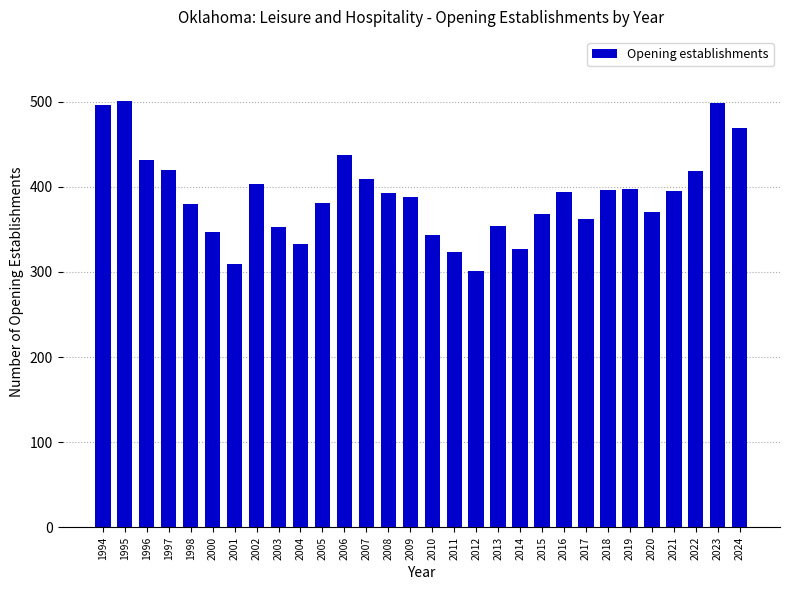

The value at 2022 is 94. True or false?

False